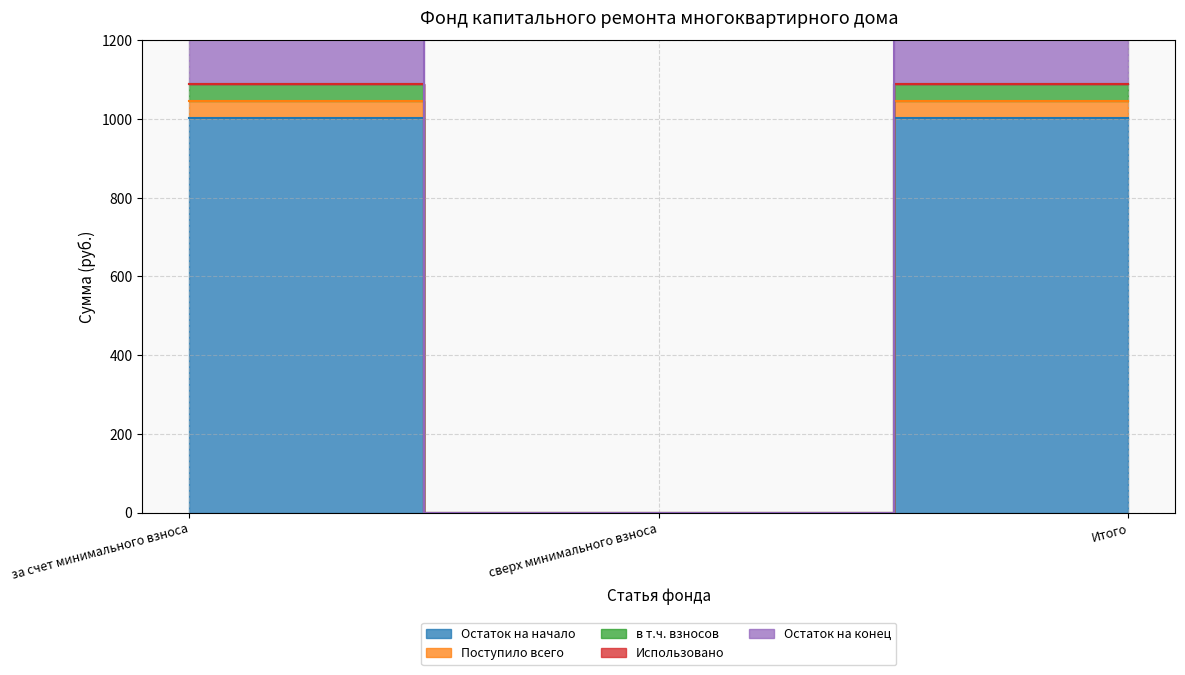

Is the value of Остаток на конец at Итого greater than the value of Поступило всего at сверх минимального взноса?

Yes